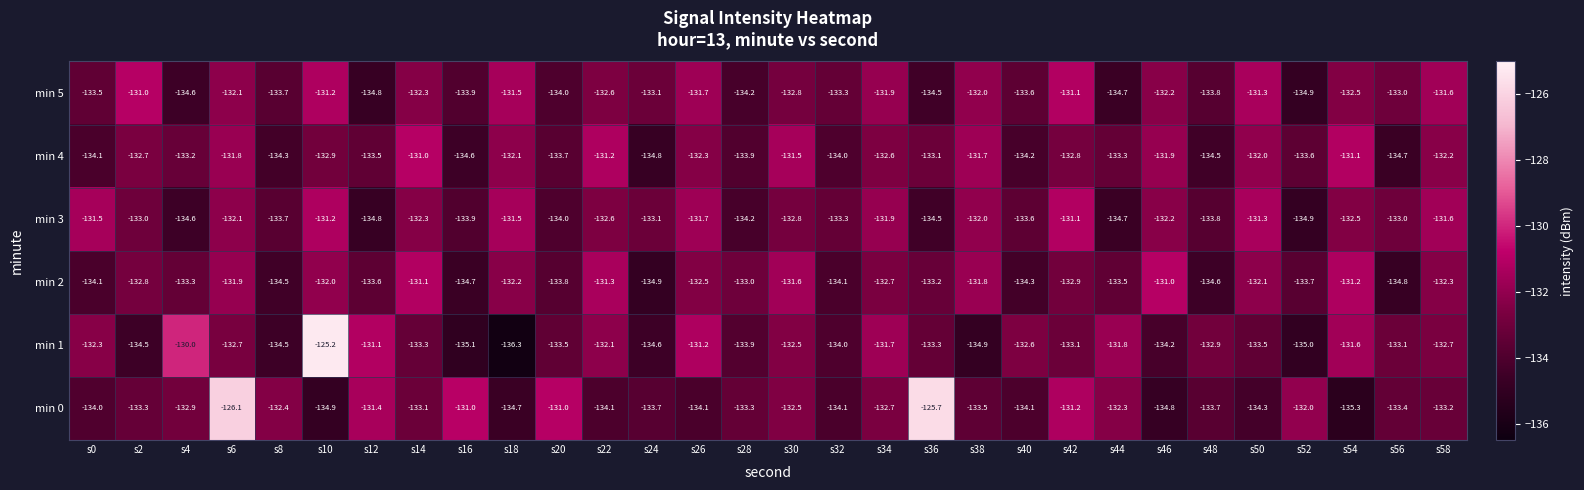

What is the total value across all series at s0?

-799.5